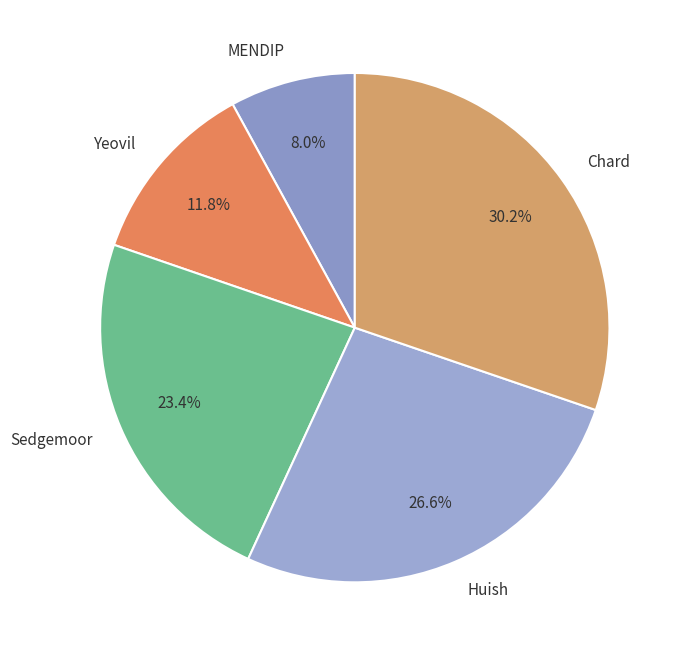

What is the smallest slice in the pie chart?

MENDIP